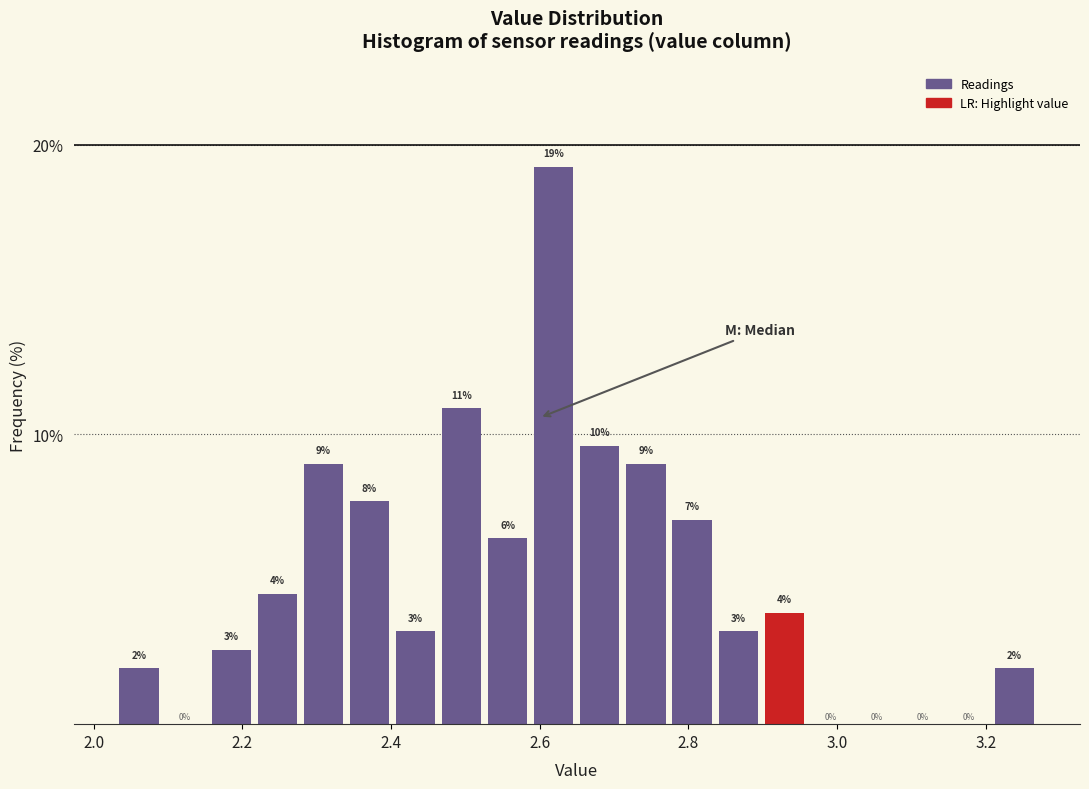

Read against the x-axis, roughly where is the centre of the tallest bar?

2.62